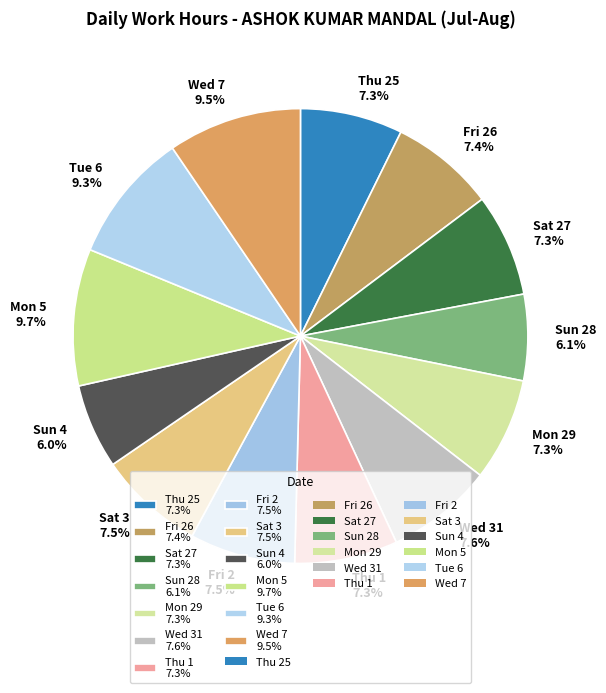

Does any single category account for the majority?

No